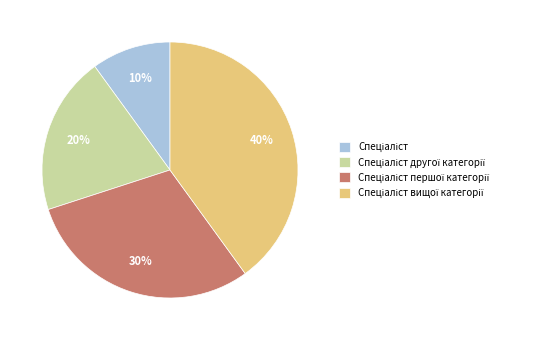

To the nearest percent, what is the average slice percentage?

25%